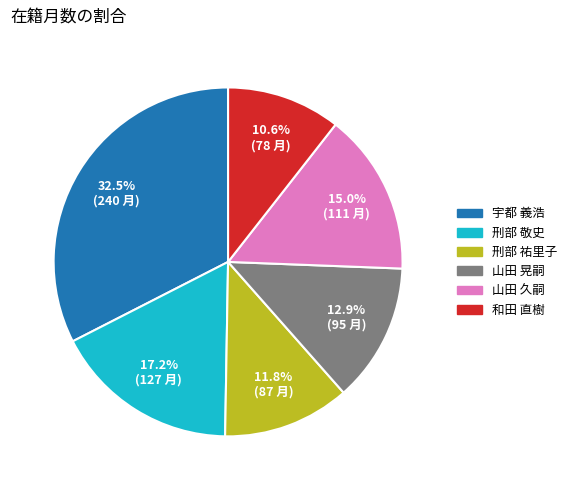

What percentage is NOT represented by 宇都 義浩?

67.5%